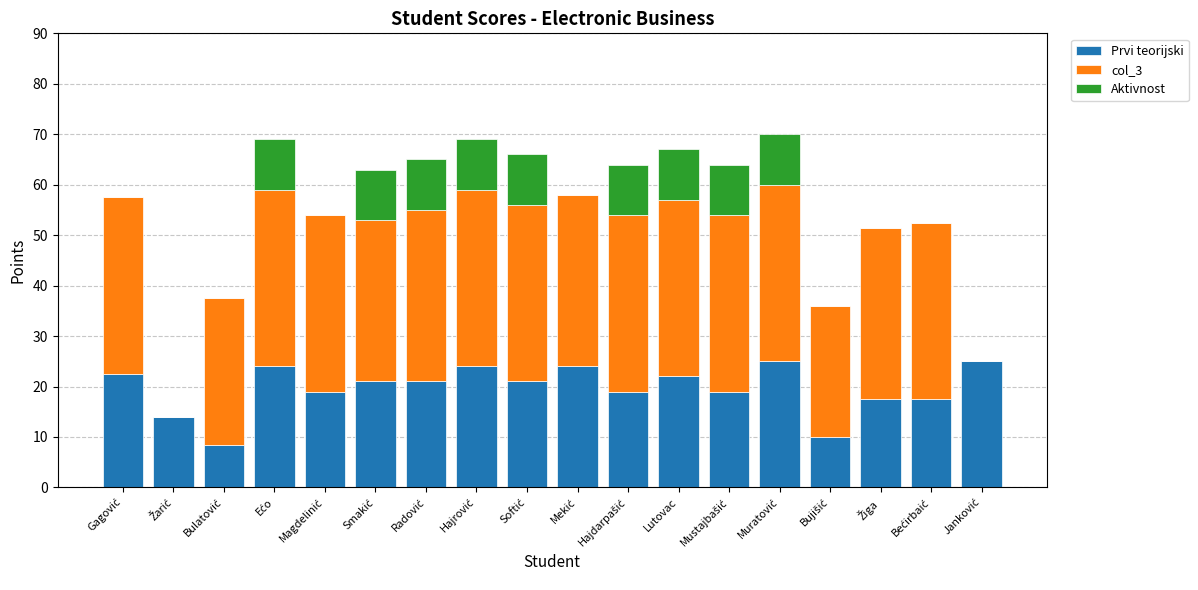

What is the sum of all Prvi teorijski values?

354.0